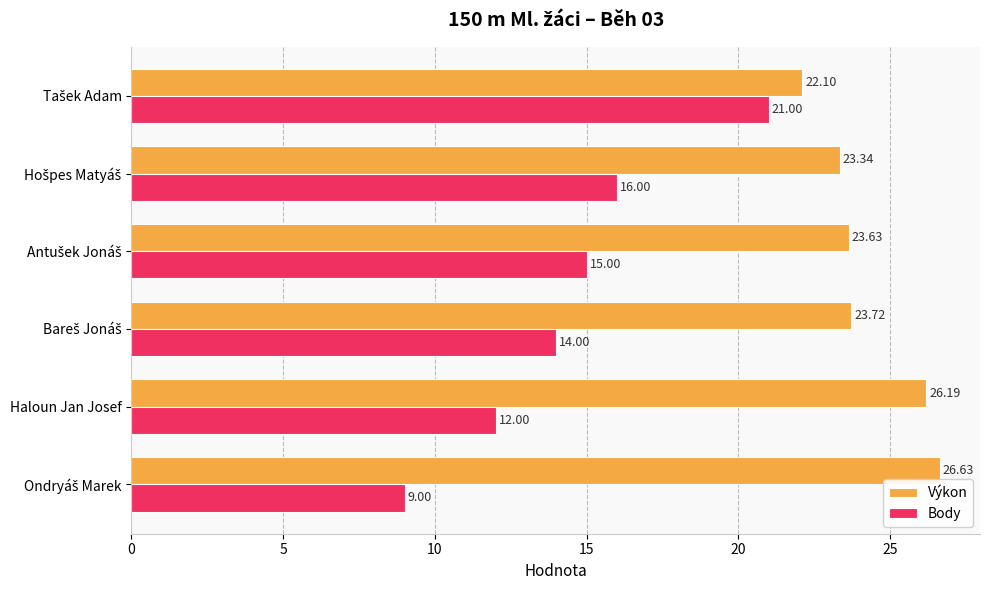

List the series in order of their peak value, highest first.

Výkon, Body